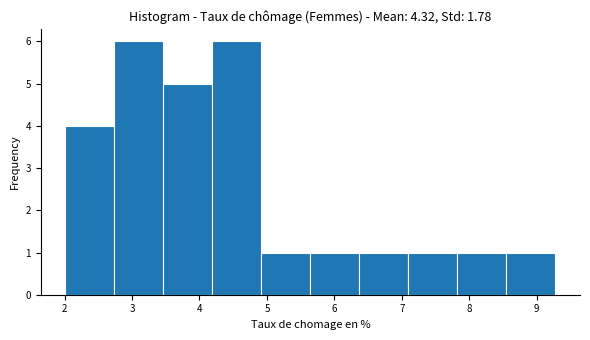

Reading left to right, list every bar in this chart as the range it spans on the x-axis followed by its height. Neither the bar edges nor the heights are printed on the chart, so give them approximately, as read against the axes.

2.0 to 2.7: 4
2.7 to 3.5: 6
3.5 to 4.2: 5
4.2 to 4.9: 6
4.9 to 5.6: 1
5.6 to 6.4: 1
6.4 to 7.1: 1
7.1 to 7.8: 1
7.8 to 8.6: 1
8.6 to 9.3: 1